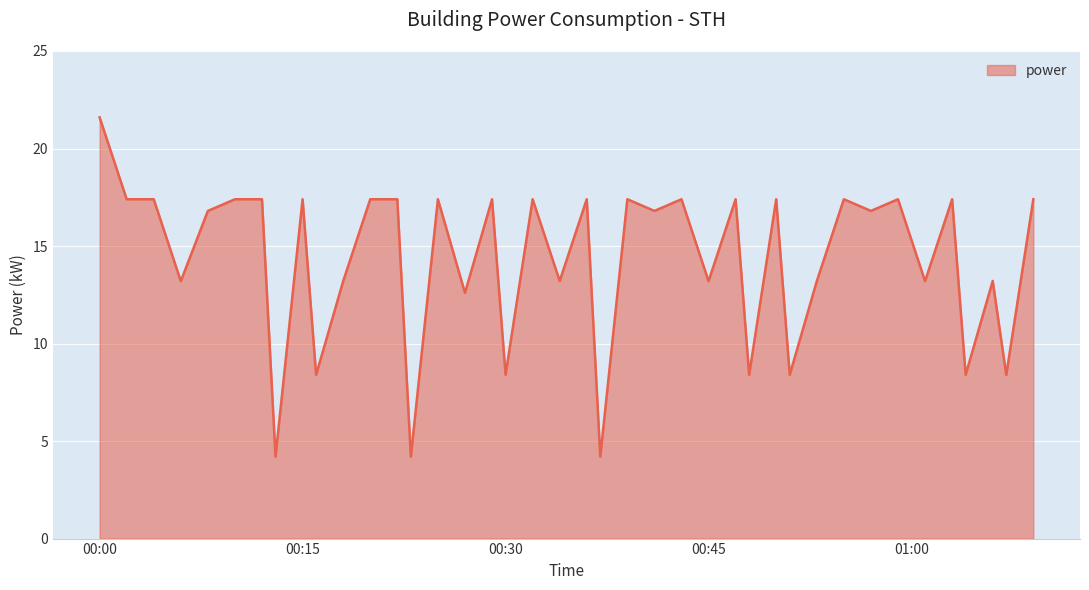

What is the difference between the maximum and minimum values?

17.4